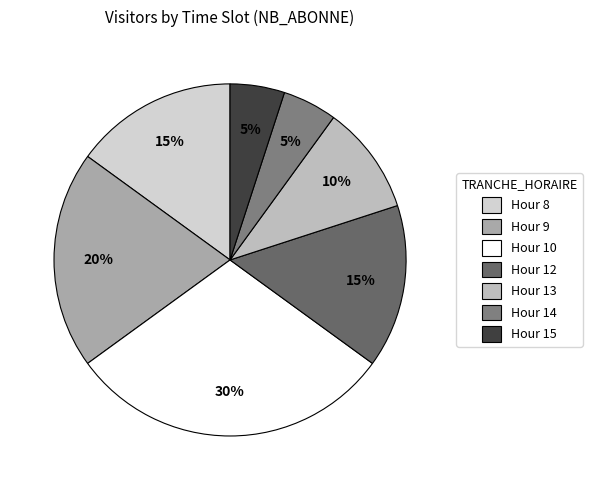

What is the largest slice in the pie chart?

Hour 10